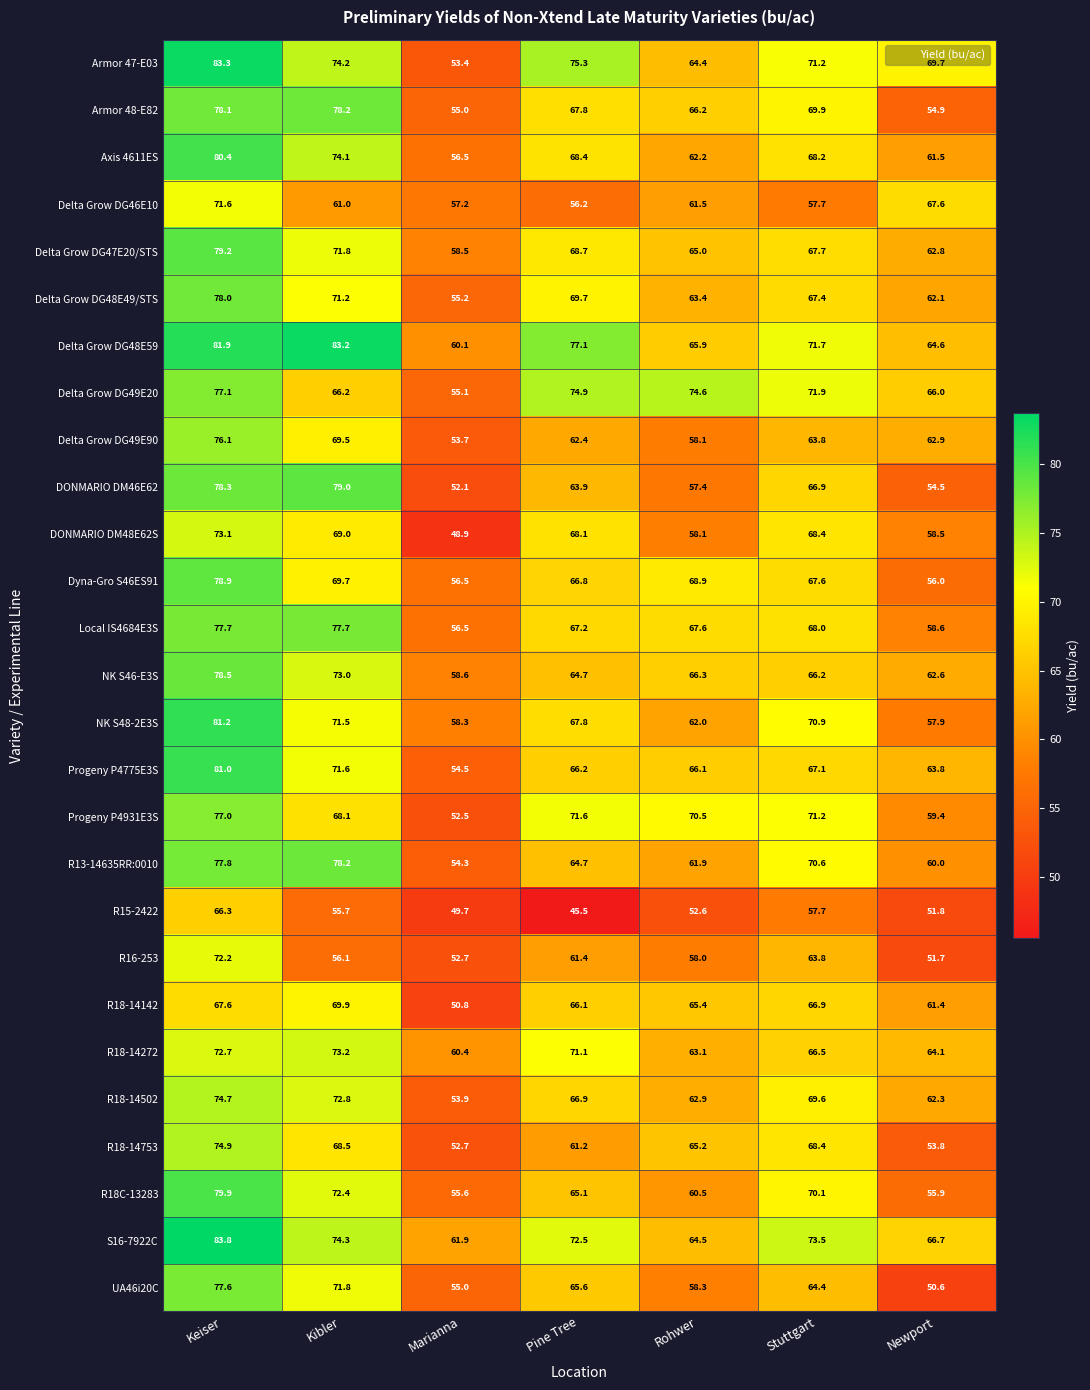

Rank the categories by R16-253 value from highest to lowest.

Keiser, Stuttgart, Pine Tree, Rohwer, Kibler, Marianna, Newport